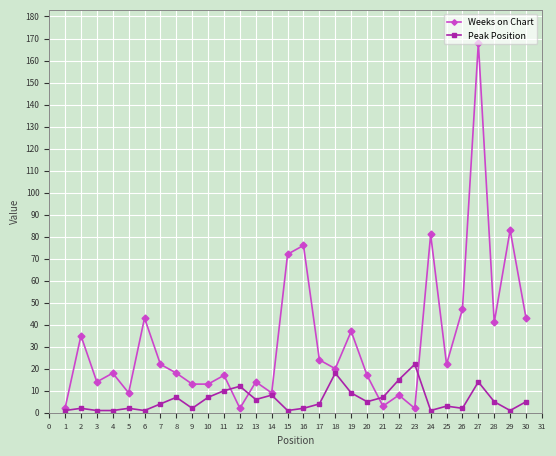

Rank the series by their maximum value, from lowest to highest.

Peak Position, Weeks on Chart